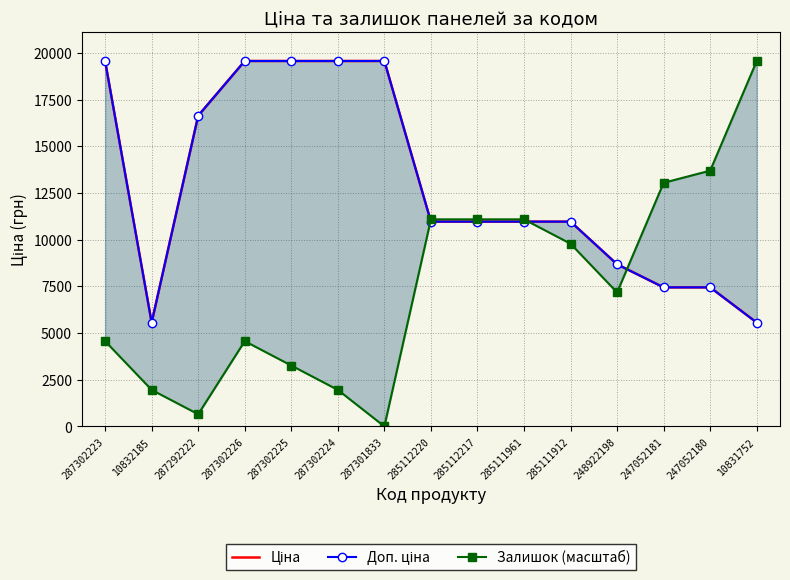

What is the spread (max minus min) of values at 10831752?

14004.5